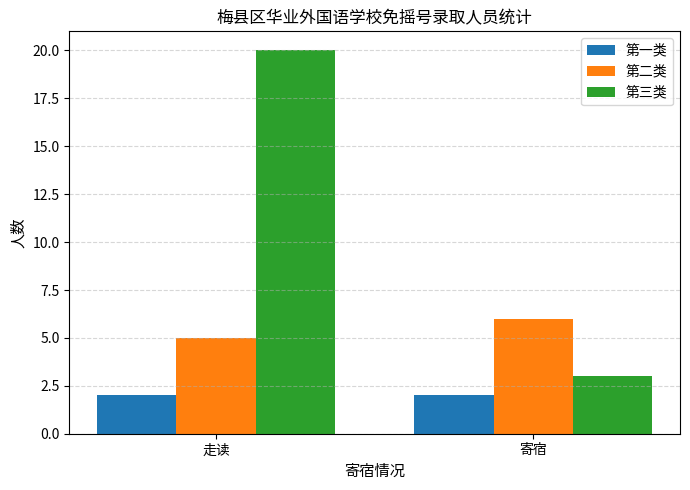

What is the average value of the 第一类 series?

2